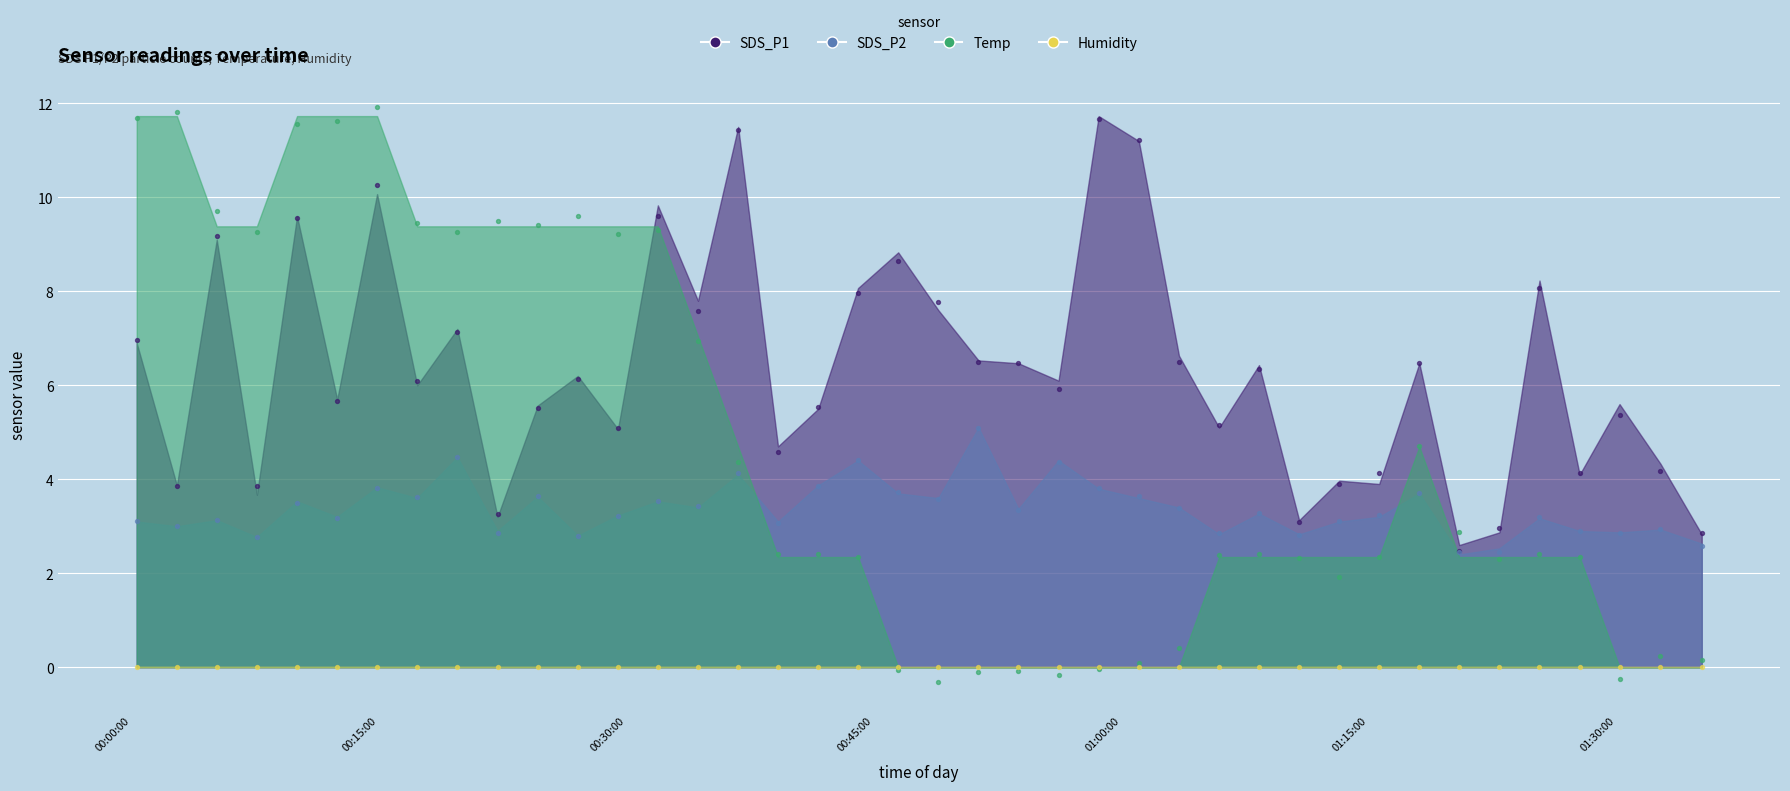

At which category is the sum across all series the highest?

2024/02/07 00:14:55